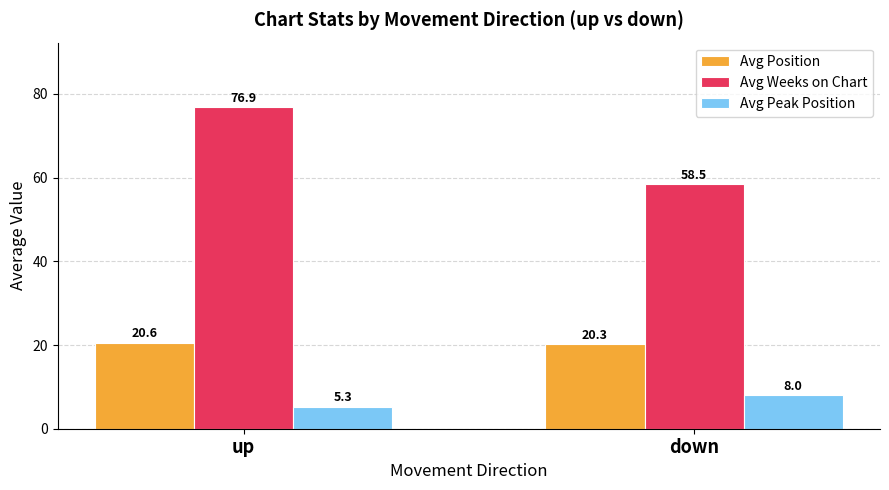

Rank the categories by Avg Weeks on Chart value from lowest to highest.

down, up